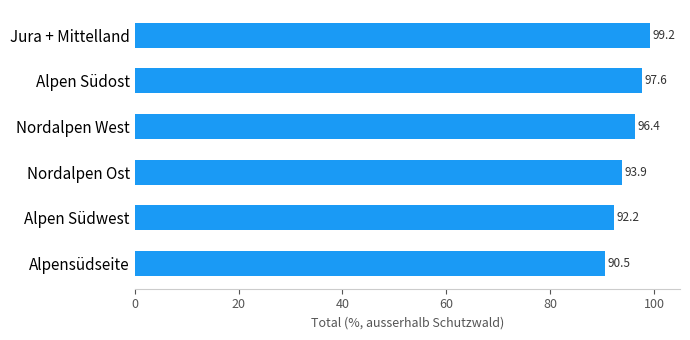

List the labels in order of value, smallest first.

Alpensüdseite, Alpen Südwest, Nordalpen Ost, Nordalpen West, Alpen Südost, Jura + Mittelland